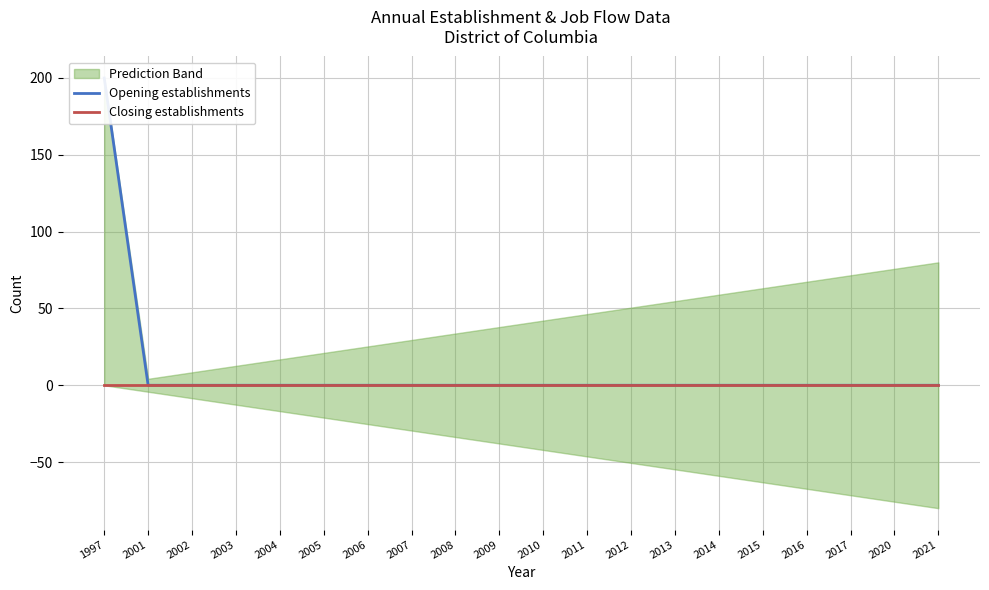

What is the greatest value displayed?

200